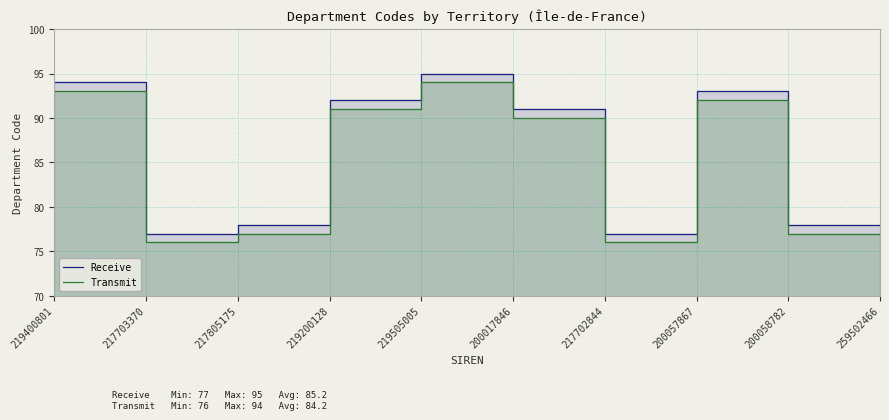

What is the spread (max minus min) of values at 217805175?

1